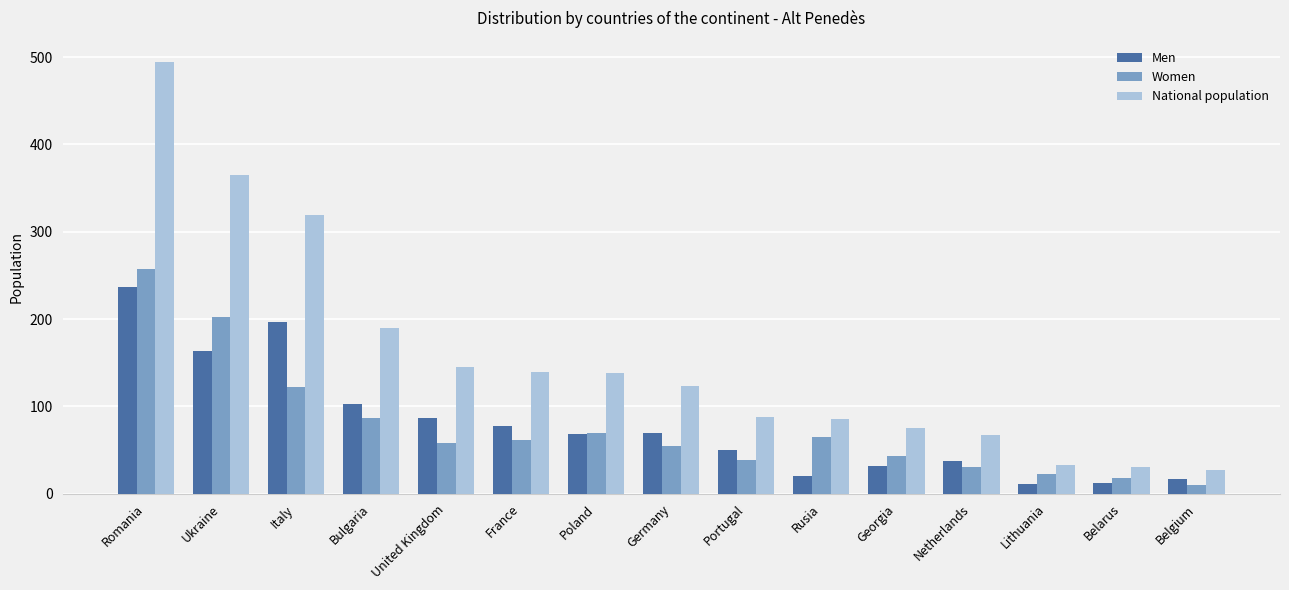

What are all the series names shown in the legend?

Men, Women, National population